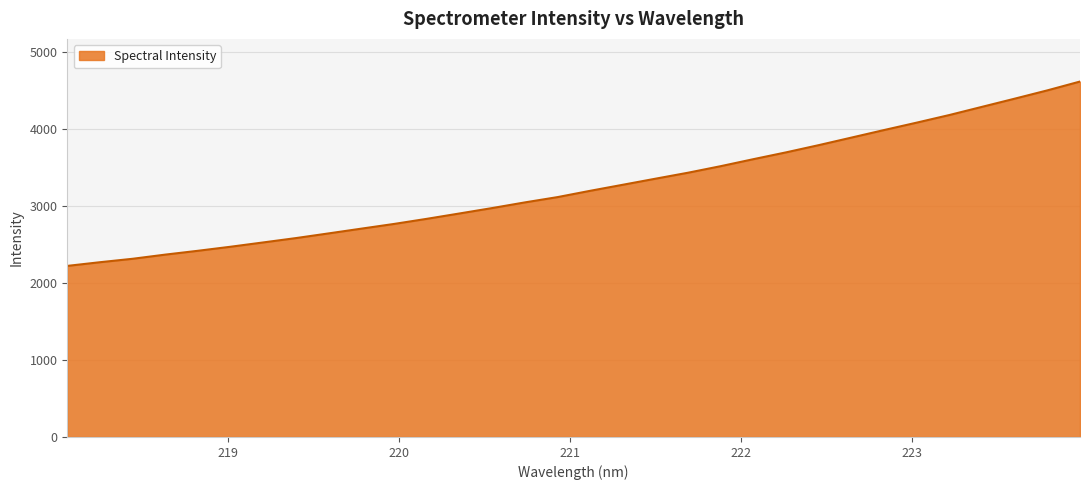

Reading left to right, what are all the values shown in this chart?

2222.2	2270.2	2314.8	2369.0	2418.9	2471.5	2527.5	2584.0	2644.9	2706.6	2767.7	2834.0	2903.6	2973.8	3047.3	3116.1	3198.0	3276.6	3355.4	3433.3	3518.5	3609.3	3697.7	3791.5	3889.3	3987.4	4083.7	4182.6	4288.8	4394.8	4502.5	4617.2